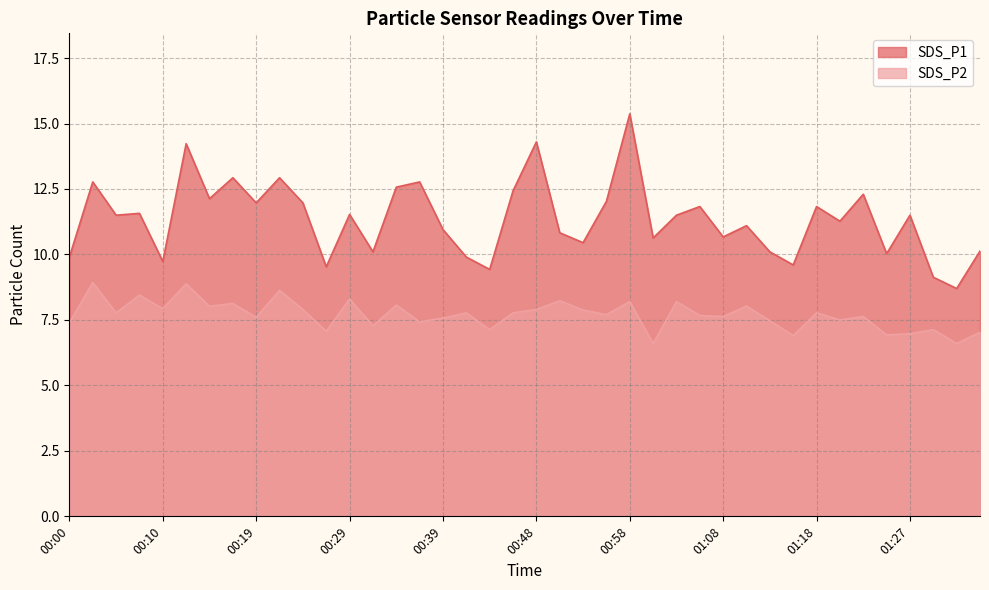

Between 00:10 and 00:51, which is larger?

00:51